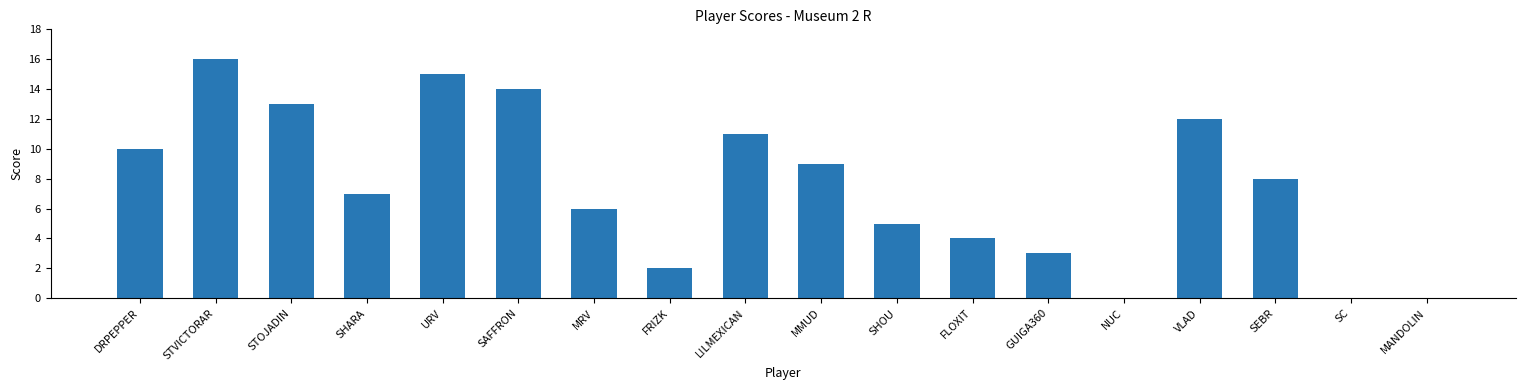

What is the greatest value displayed?

16